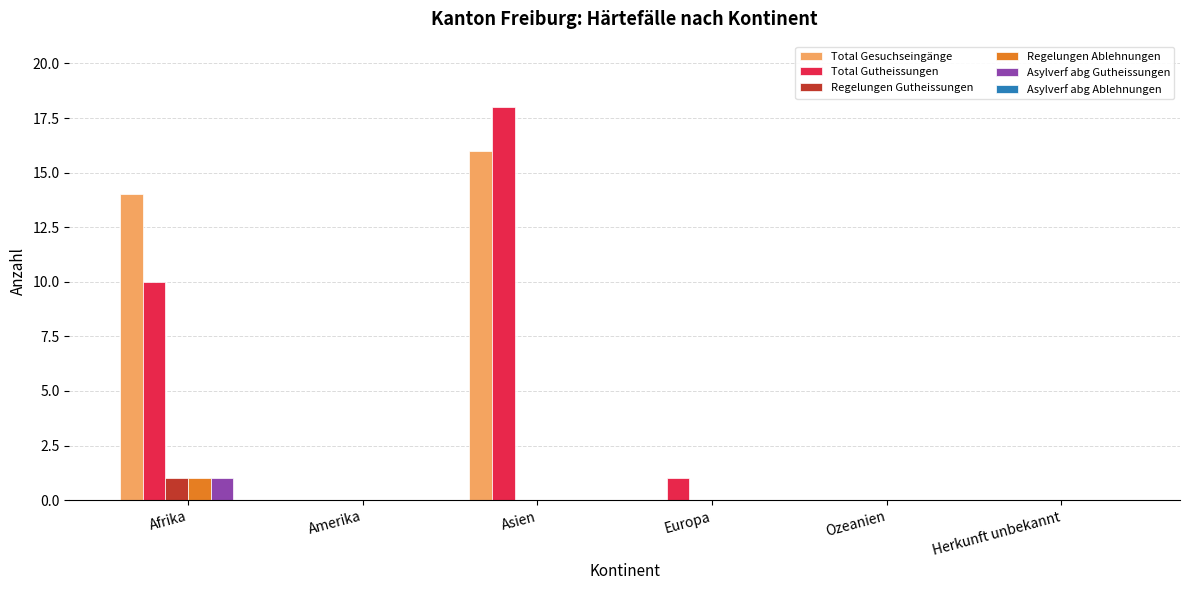

What is the total value across all series at Asien?

34